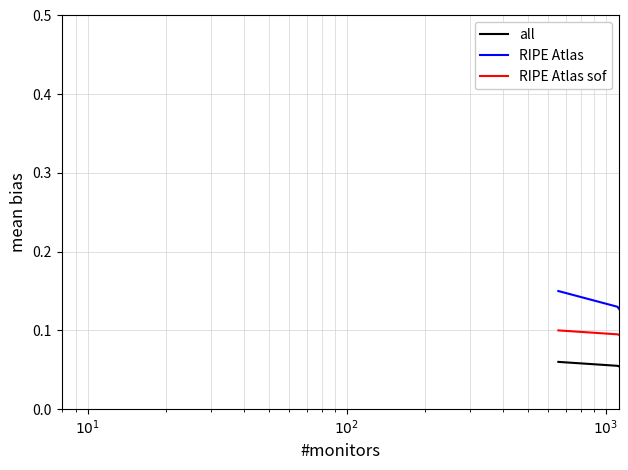

Is this an area chart (filled region under the line)?

No